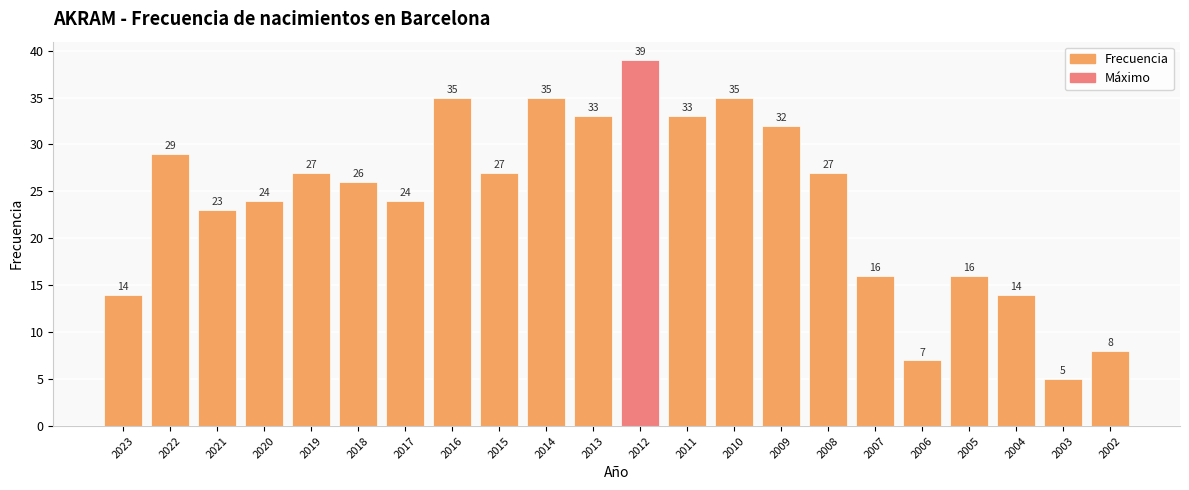

True or false: the data shows 26 at 2012.

False